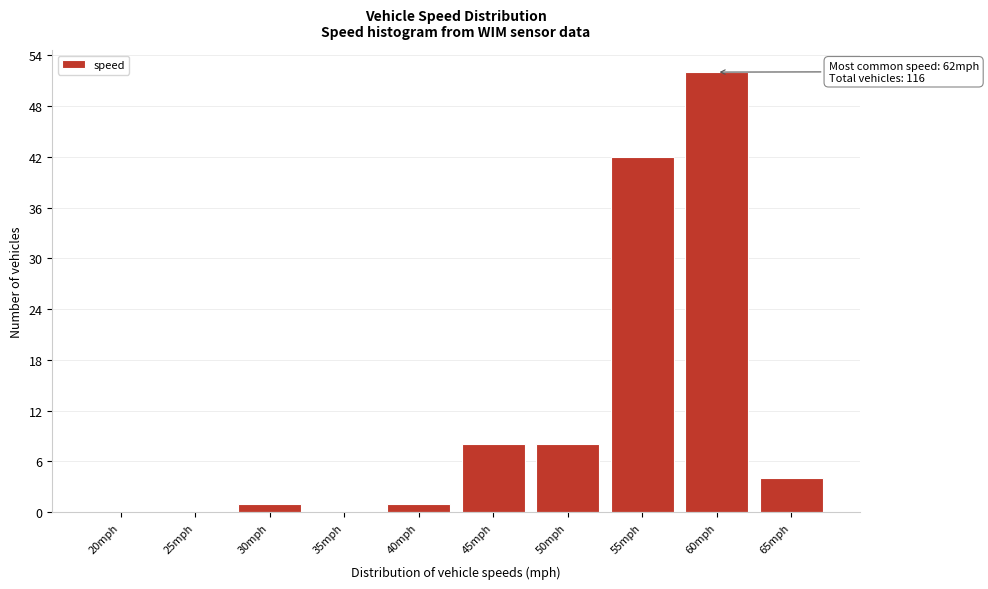

Reading right to left, extract all data points from this chart.

65mph=4	60mph=52	55mph=42	50mph=8	45mph=8	40mph=1	35mph=0	30mph=1	25mph=0	20mph=0